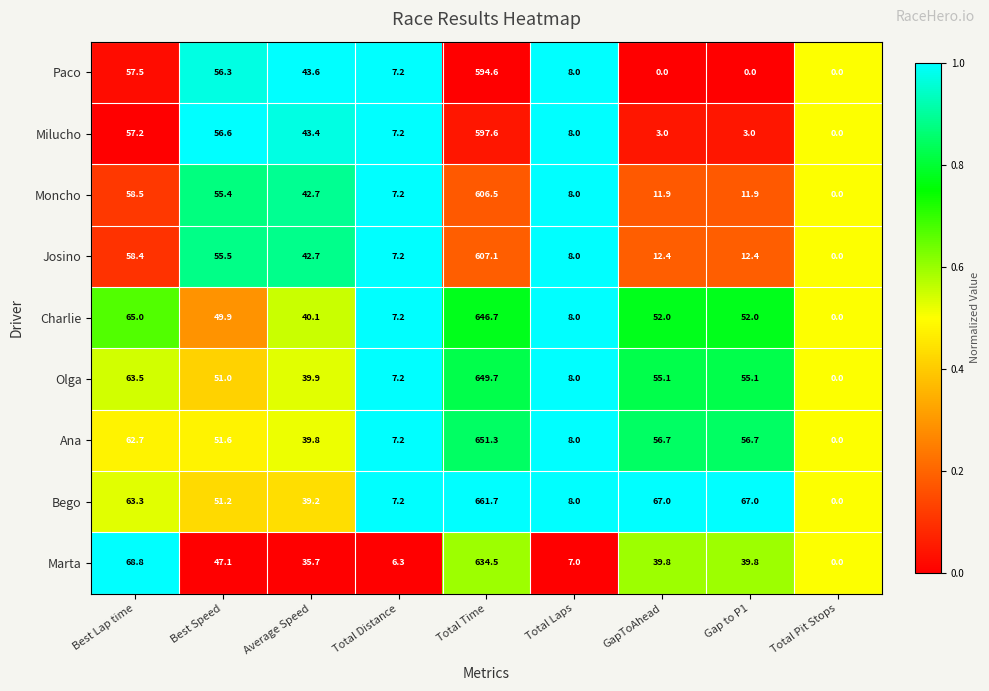

At which category is the sum across all series the highest?

Total Time